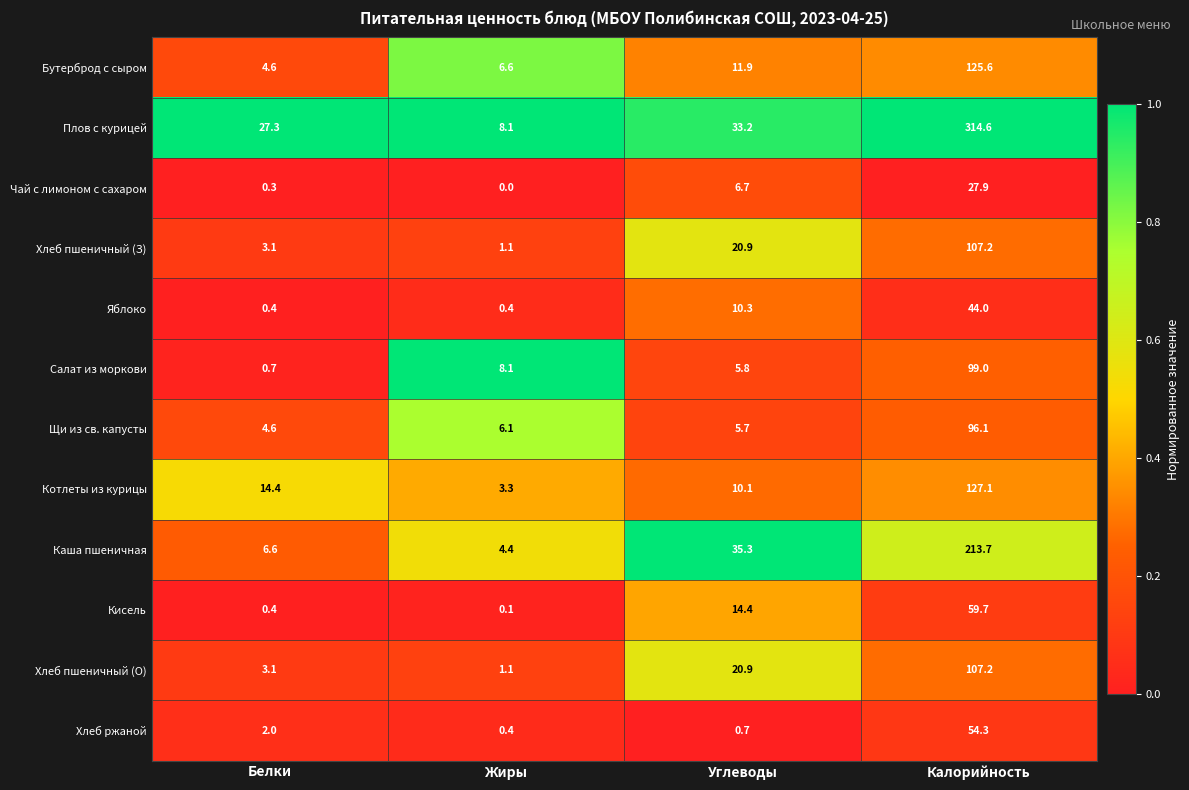

What is the maximum value shown in the chart?

314.6